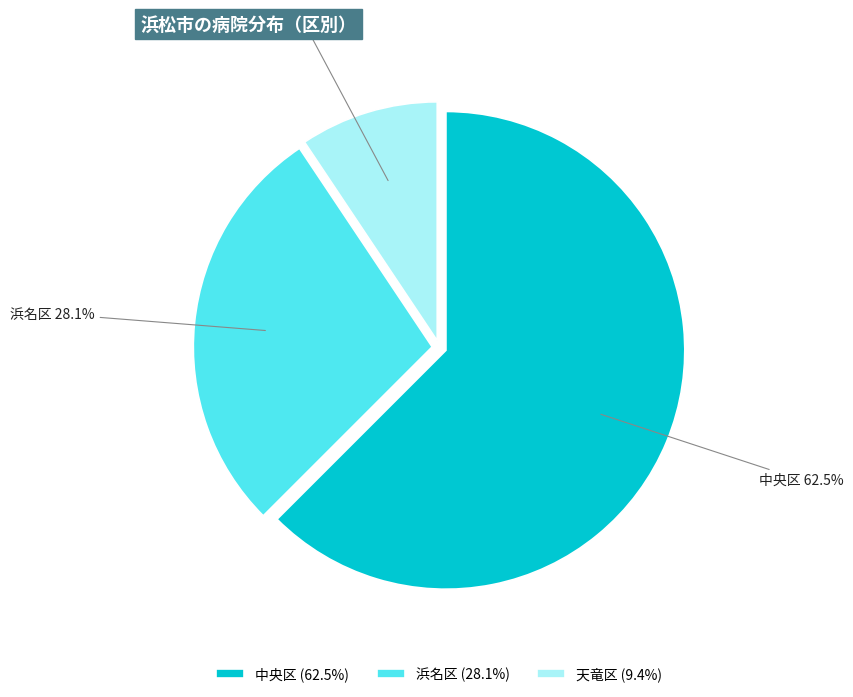

To the nearest percent, what percentage of the pie is 浜名区?

28%